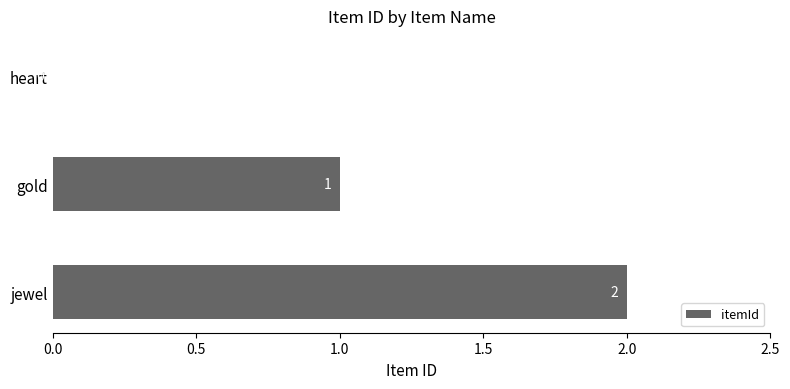

Which category has the highest value across all series?

jewel